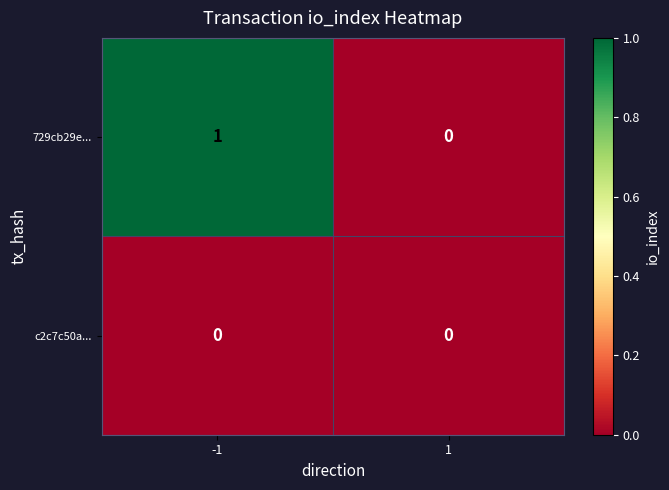

Rank the series by their average value, from highest to lowest.

729cb29e..., c2c7c50a...